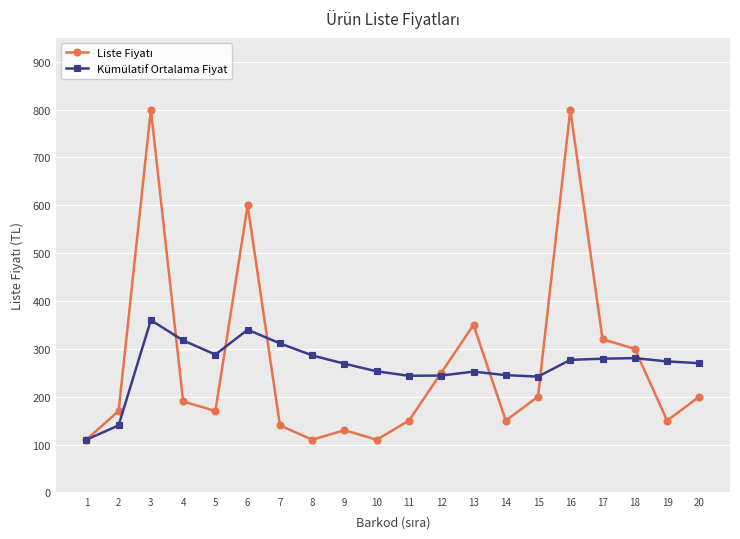

True or false: Kümülatif Ortalama Fiyat has more than 2 interior local peaks.

True